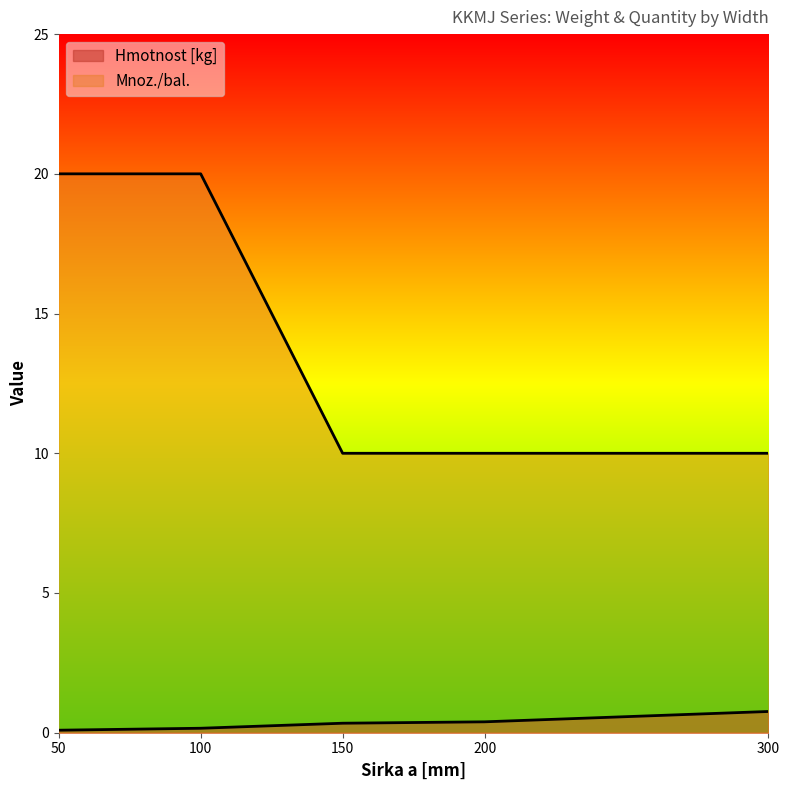

Which series has the widest spread of values?

Mnoz./bal.